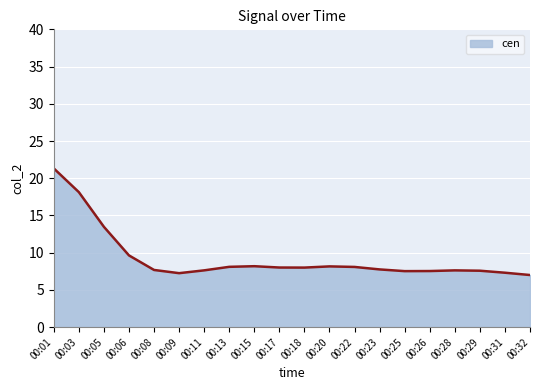

Approximately how many times larger is the value at 00:08 compared to 00:17?

1.0